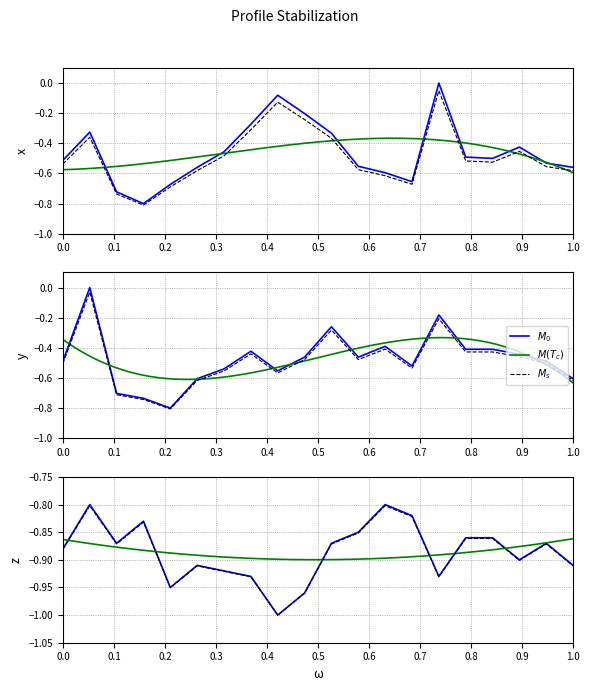

True or false: P1 has a value of -0.1 at 09:00.

False